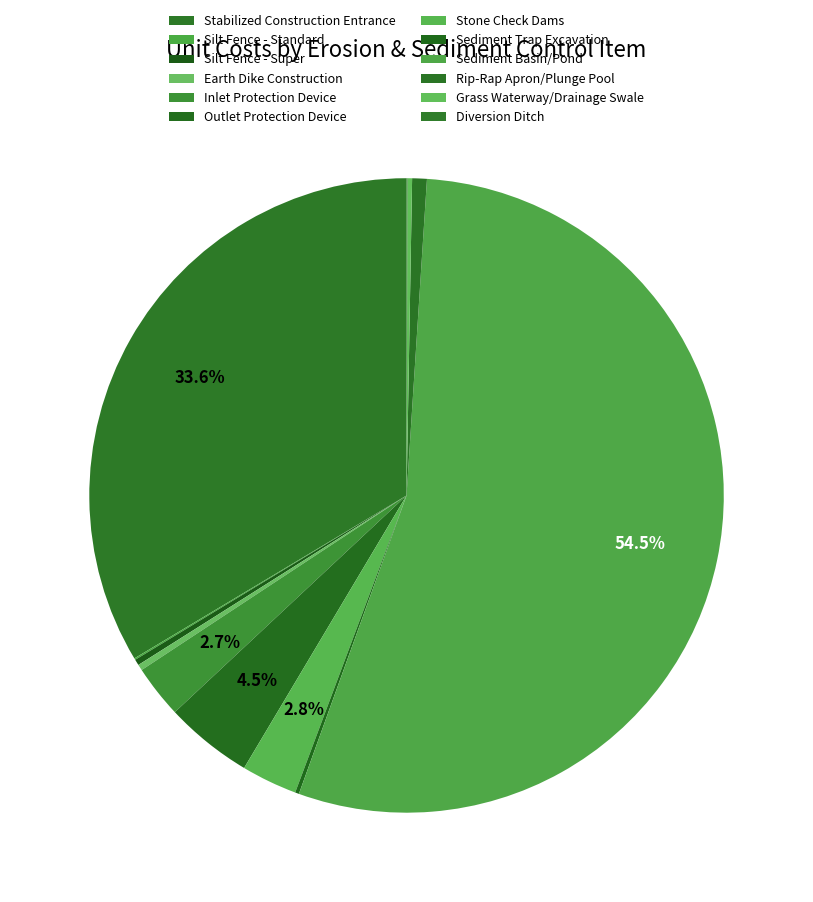

What is the change in value from Inlet Protection Device to Sediment Trap Excavation?

-214